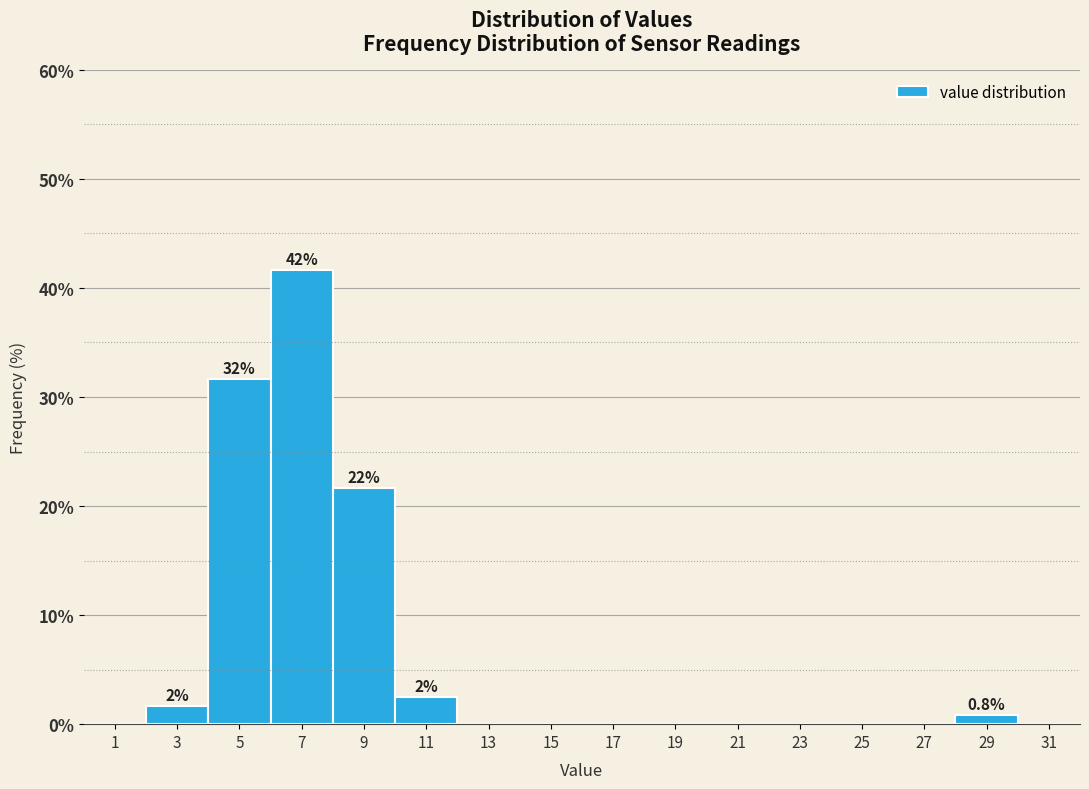

Which range on the x-axis has the tallest bar?

6 to 8